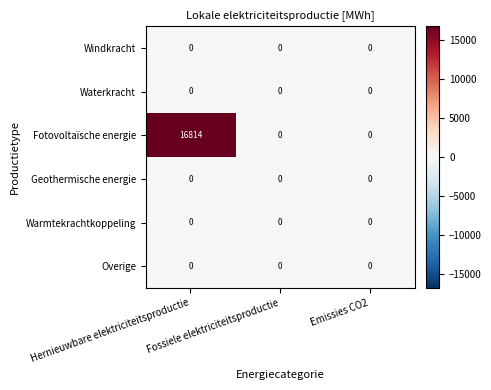

Which series has the largest range (max minus min)?

Fotovoltaïsche energie